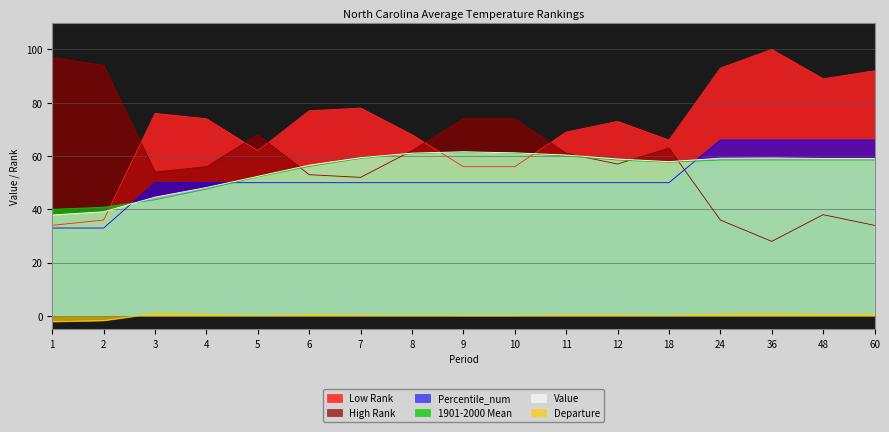

Which series changed the most between 3 and 12?

1901-2000 Mean